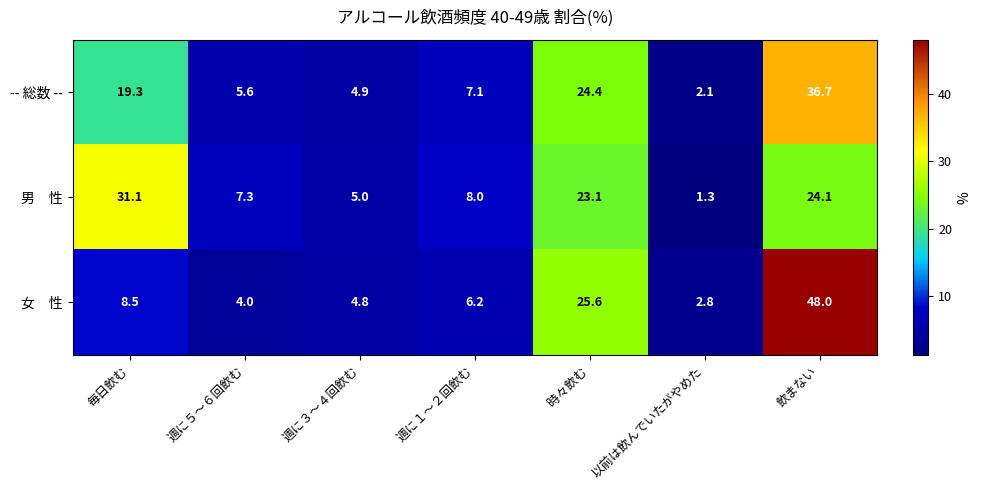

What is the total value across all series at 週に３～４回飲む?

14.7